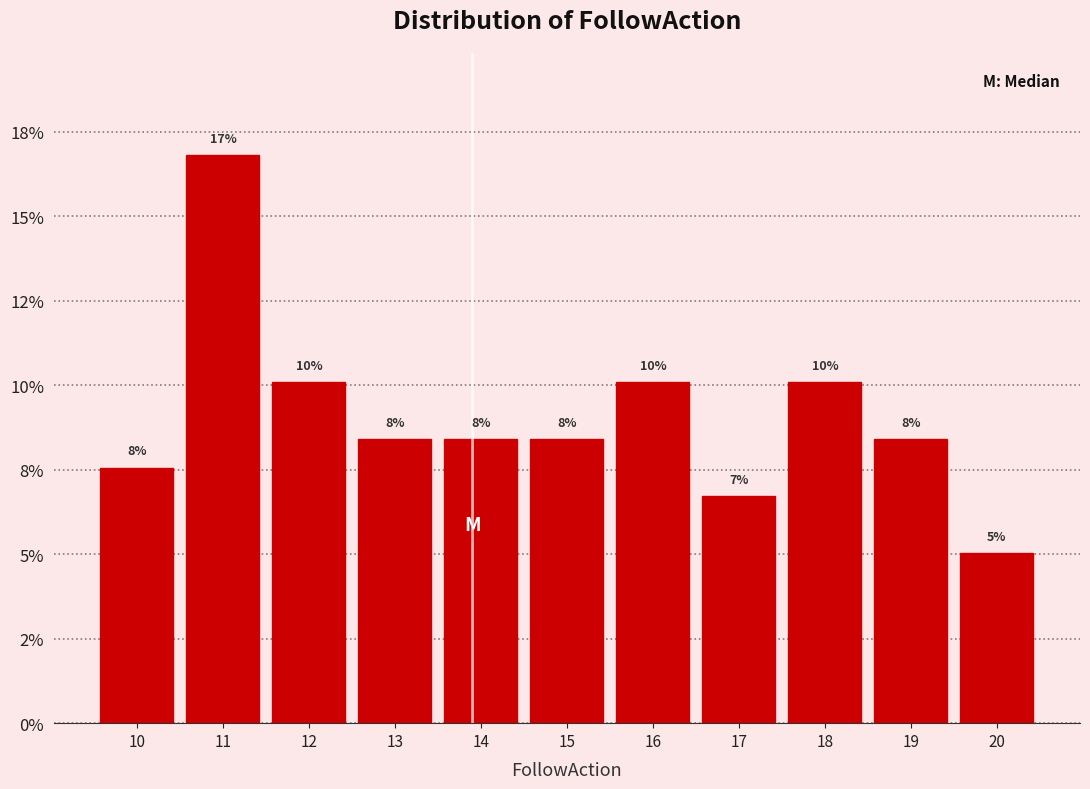

Are the bars horizontal?

No